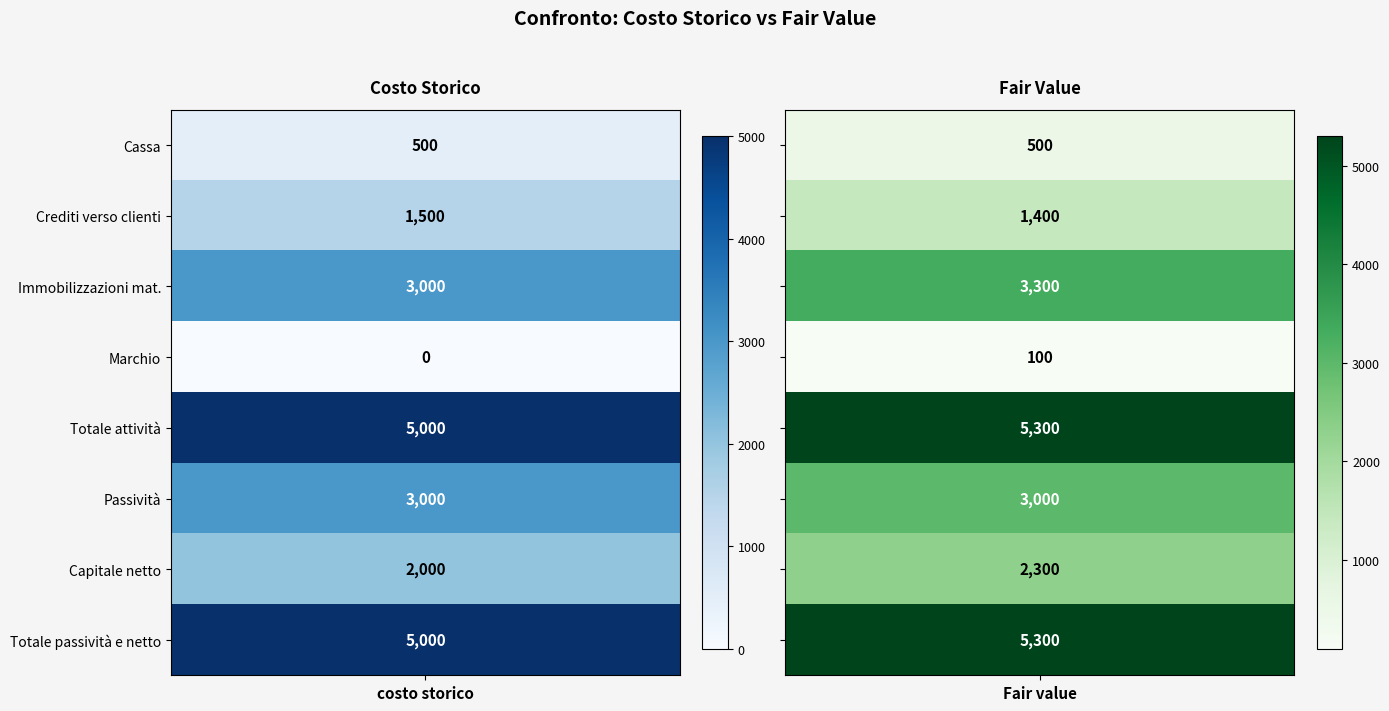

The value of Marchio at 0 is 49. True or false?

False